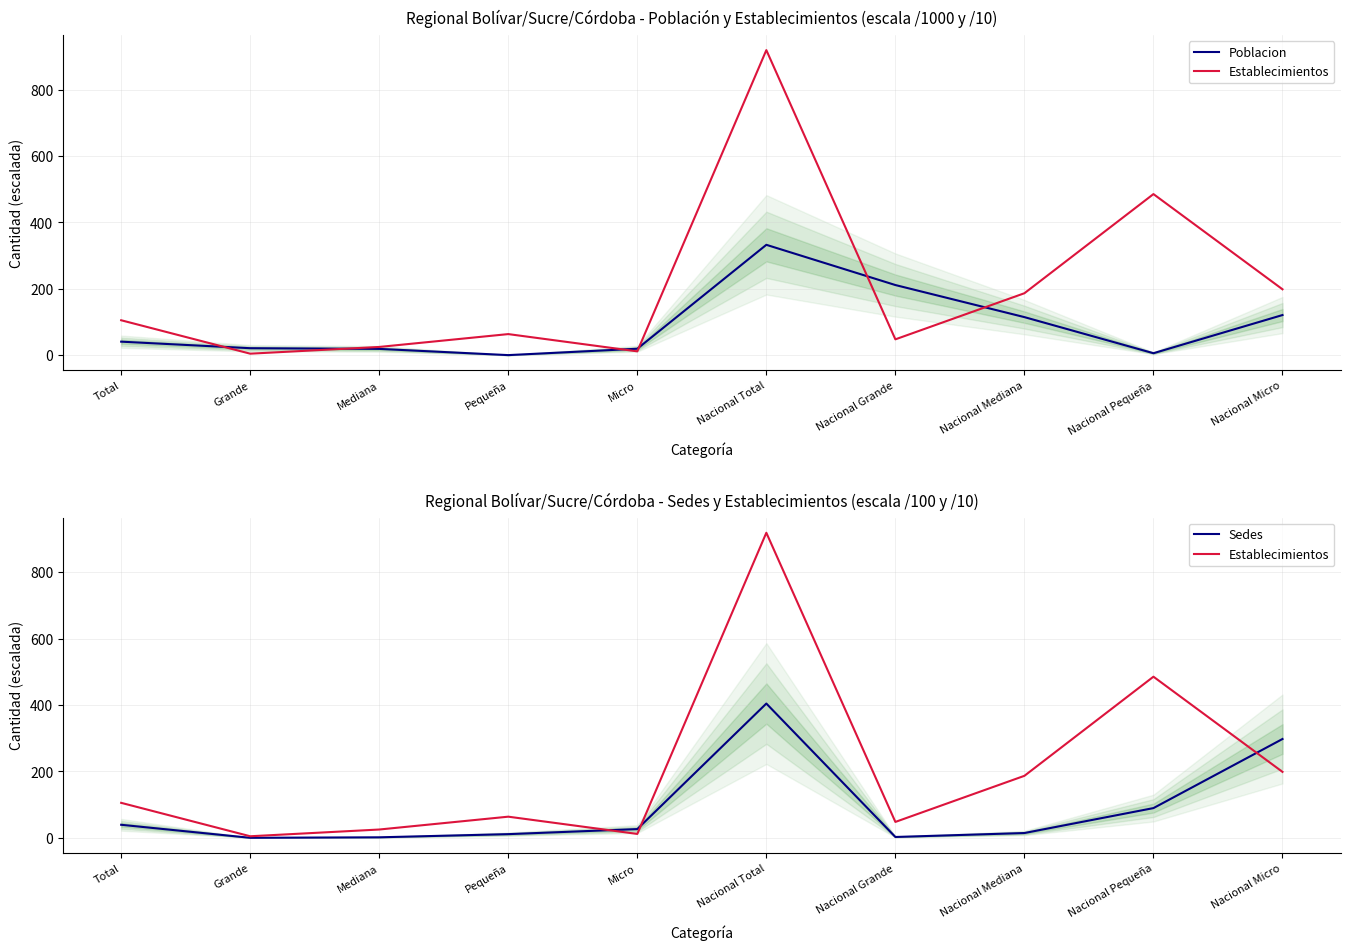

How many data points does each series have?

10